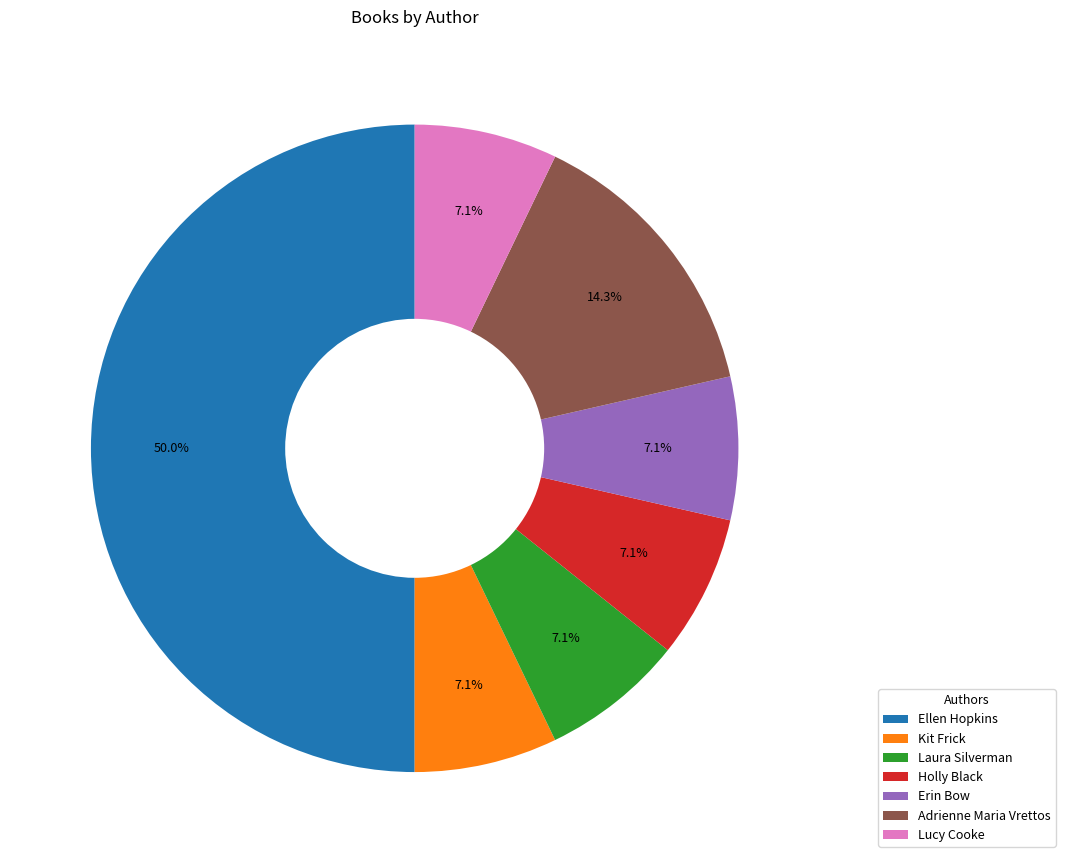

What percentage is the Lucy Cooke slice, to the nearest percent?

7%